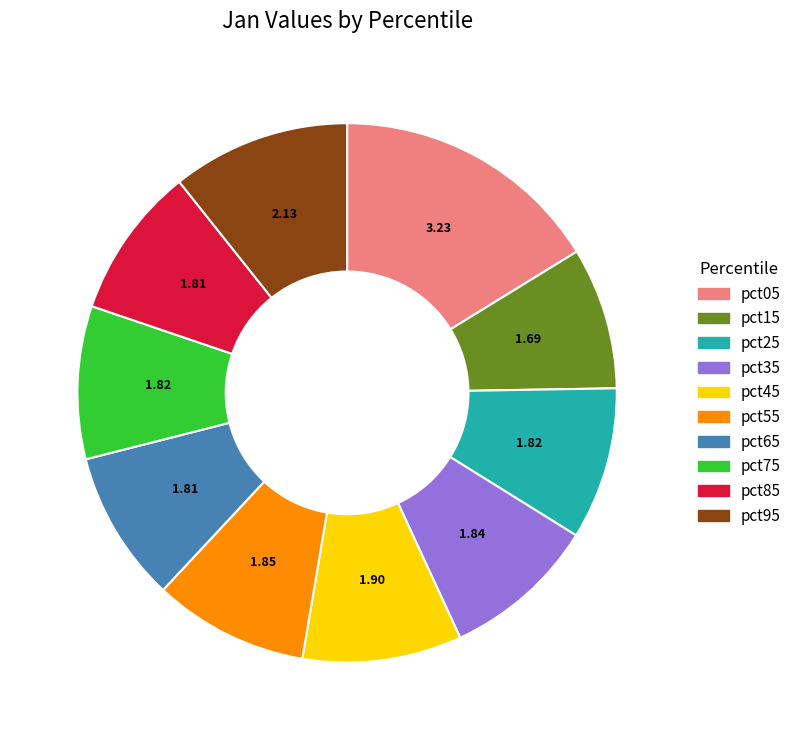

Which slice is the smallest?

pct15